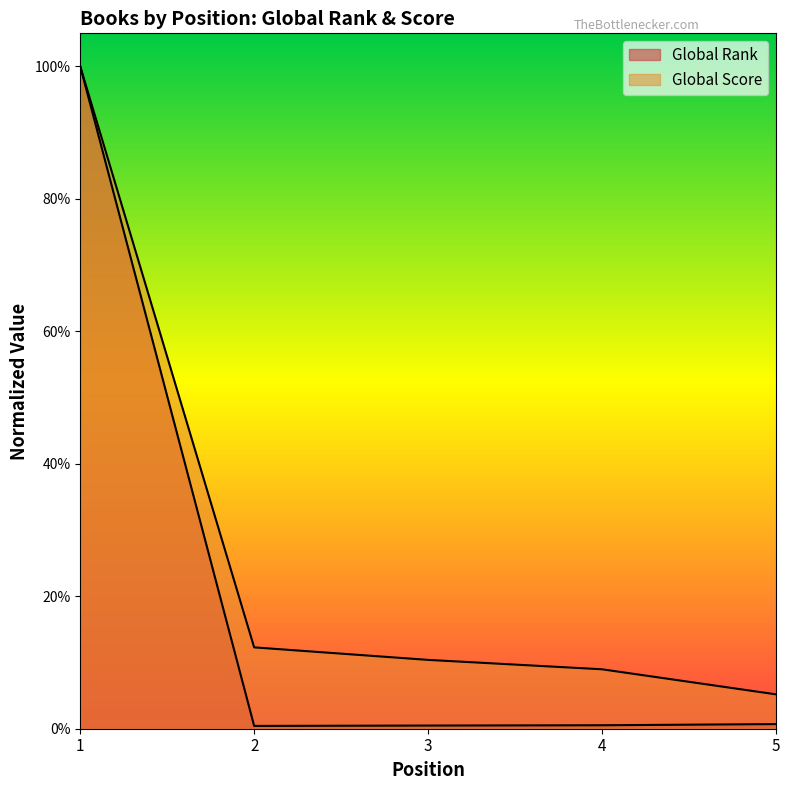

Which series has the largest total across all categories?

Global Score